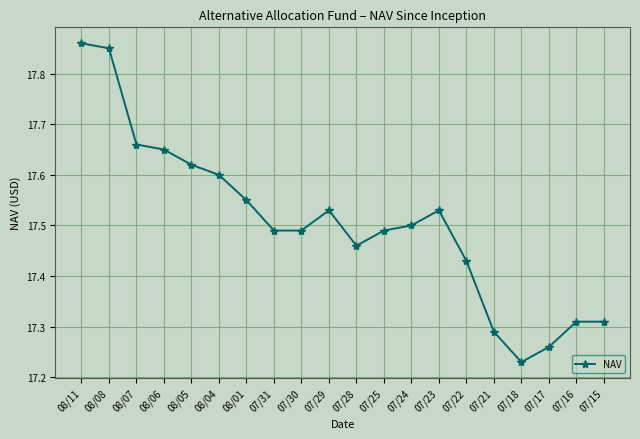

True or false: the data has more than 1 interior local peaks.

True